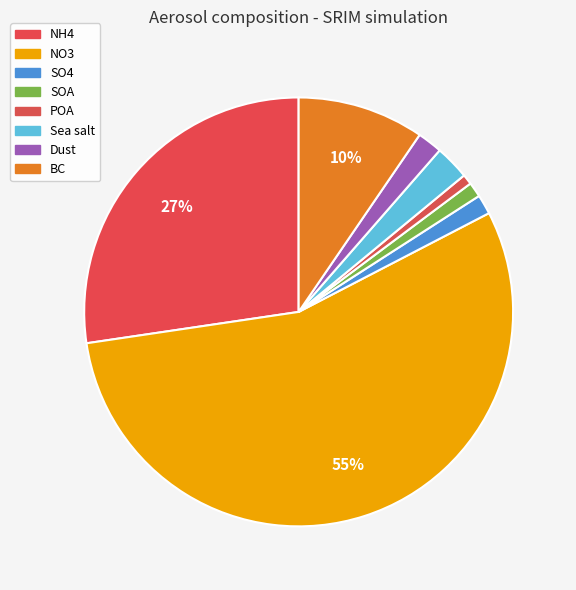

To the nearest percent, what is the difference between the largest and smallest slice percentages?

55%